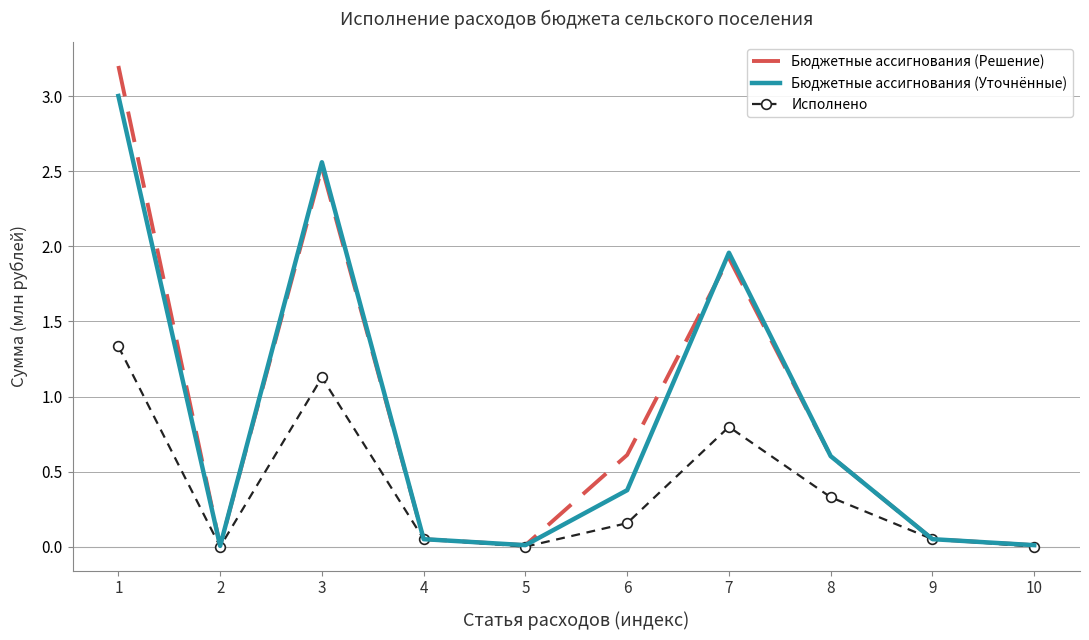

Where is the first local minimum for Исполнено?

2